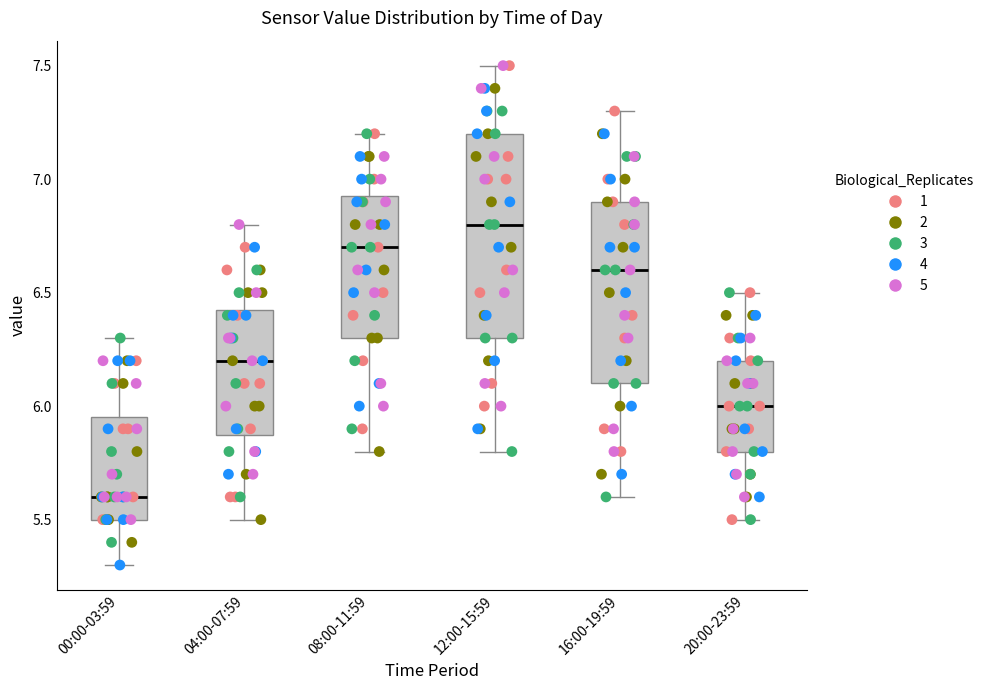

Where does the upper whisker of the box for 08:00-11:59 end on the y-axis? The values are not printed on the chart, so give them approximately, as read against the axis.

7.20